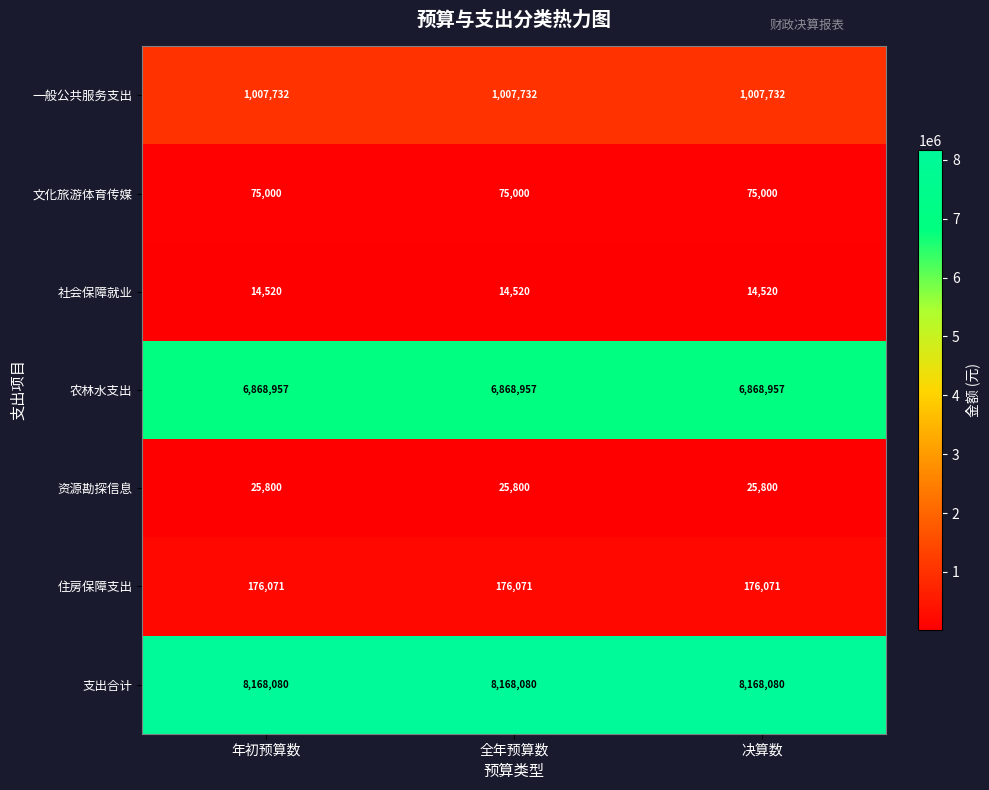

What is the sum of all 社会保障就业 values?

43560